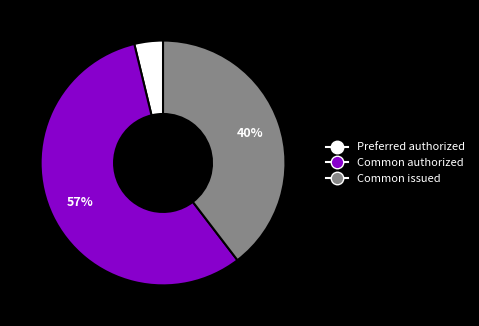

Is there a majority slice in this chart?

Yes